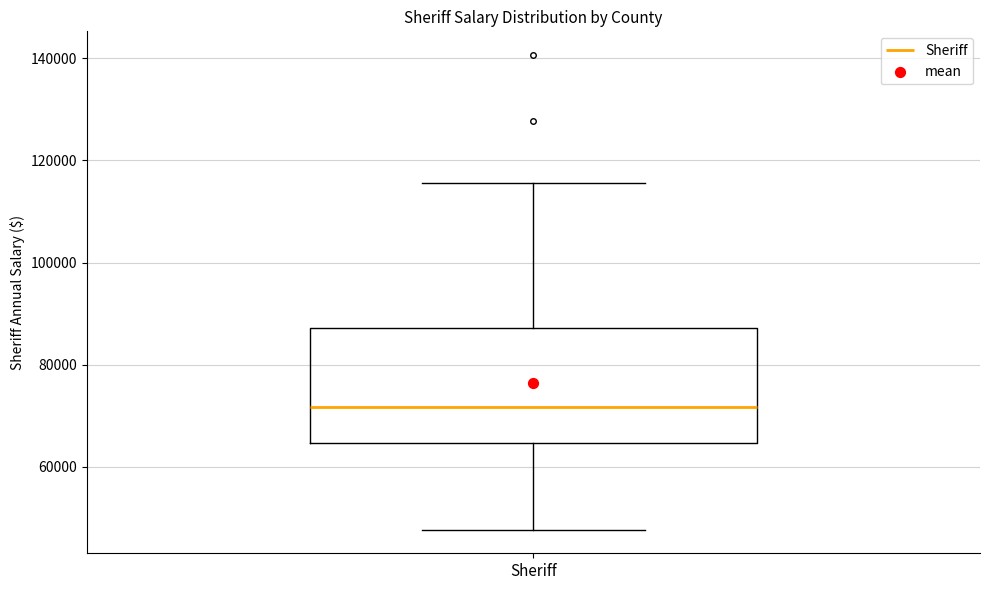

Where is the lower edge of the box for Sheriff on the y-axis? The values are not printed on the chart, so give them approximately, as read against the axis.

64000